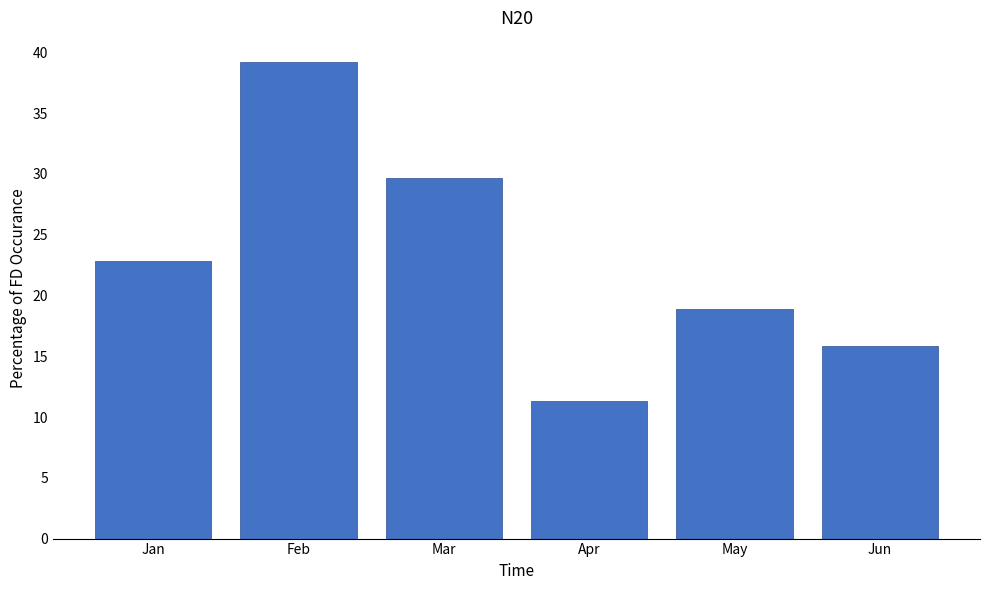

Is it true that the value at Jun is 7.6?

False